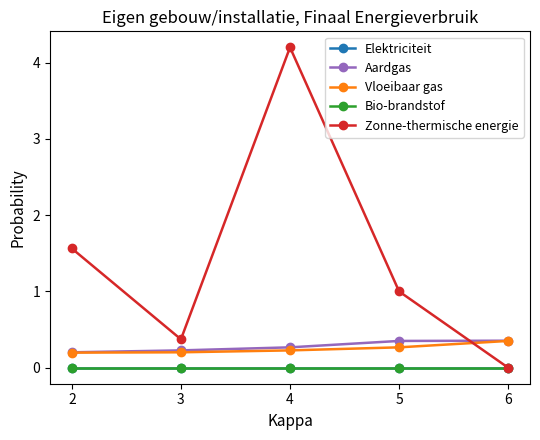

Which series has the largest range (max minus min)?

Zonne-thermische energie